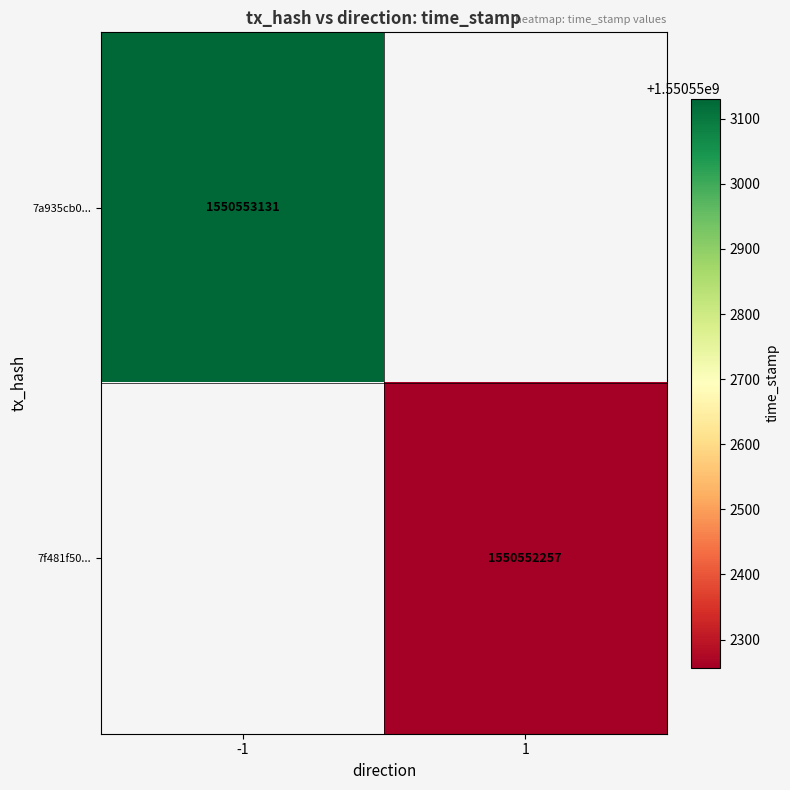

The value of 7f481f50e233753ea1b6216f5db4a6e1bbd2919 at 1 is 1550552257. True or false?

True